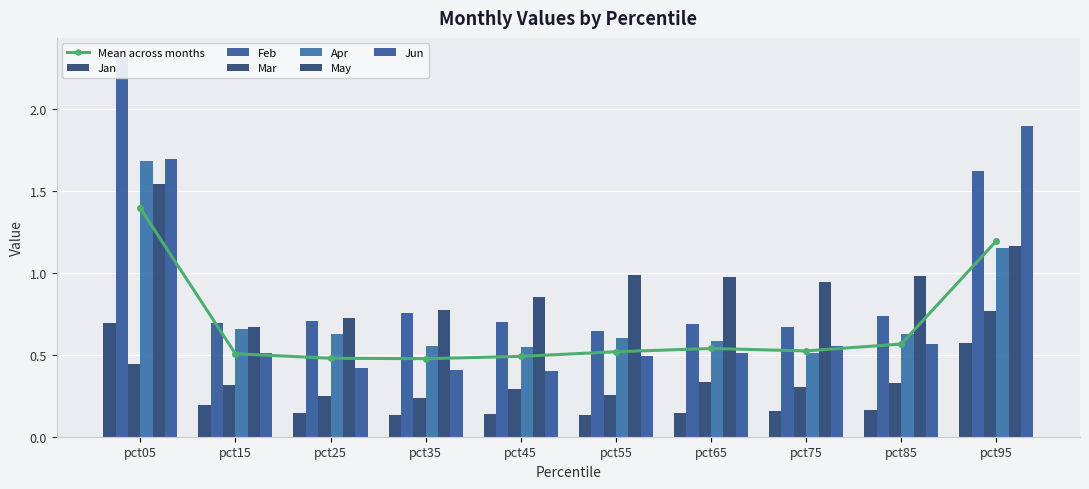

What is the average value of the May series?

1.0